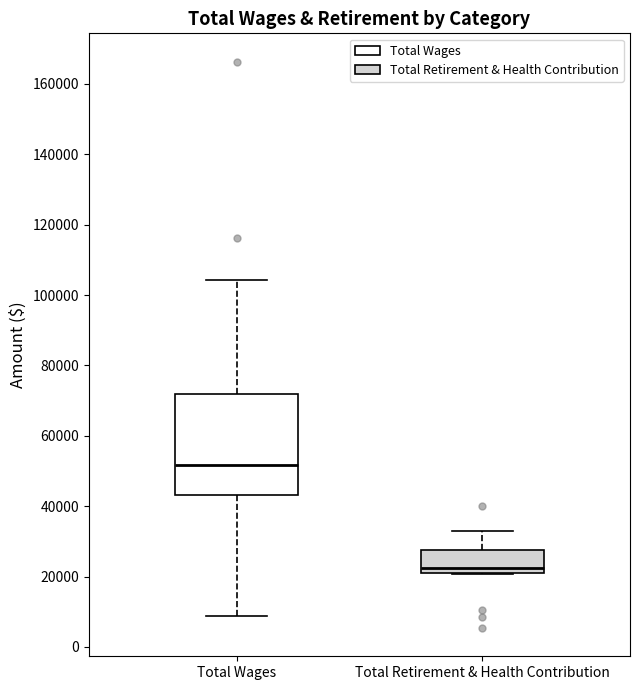

Reading left to right, read every box against the y-axis: the position of its median line, the range the box covers, and the ends of its whiskers. The values are not printed on the chart, so give them approximately, as read against the axis.

Total Wages: median 52000, box 44000 to 72000, whiskers 8000 to 104000
Total Retirement & Health Contribution: median 22000, box 20000 to 28000, whiskers 20000 to 32000